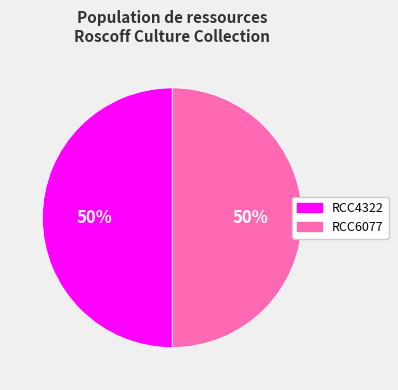

Approximately how many times larger is the value at RCC4322 compared to RCC6077?

1.0